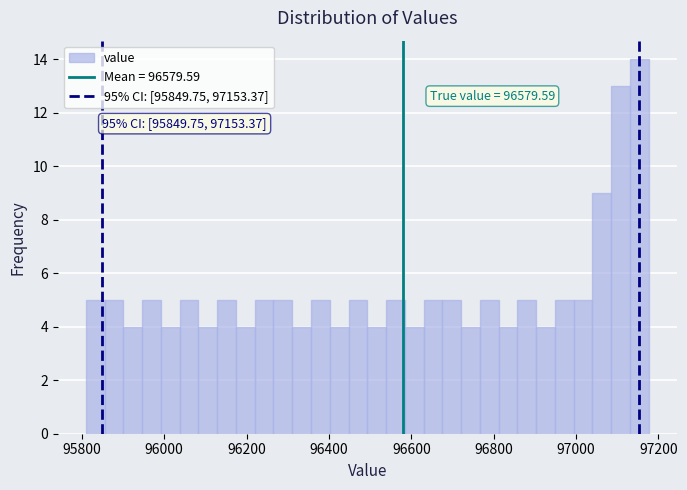

Around what value on the x-axis is the tallest bar? Give the approximate position of its centre, as read against the axis.

97160